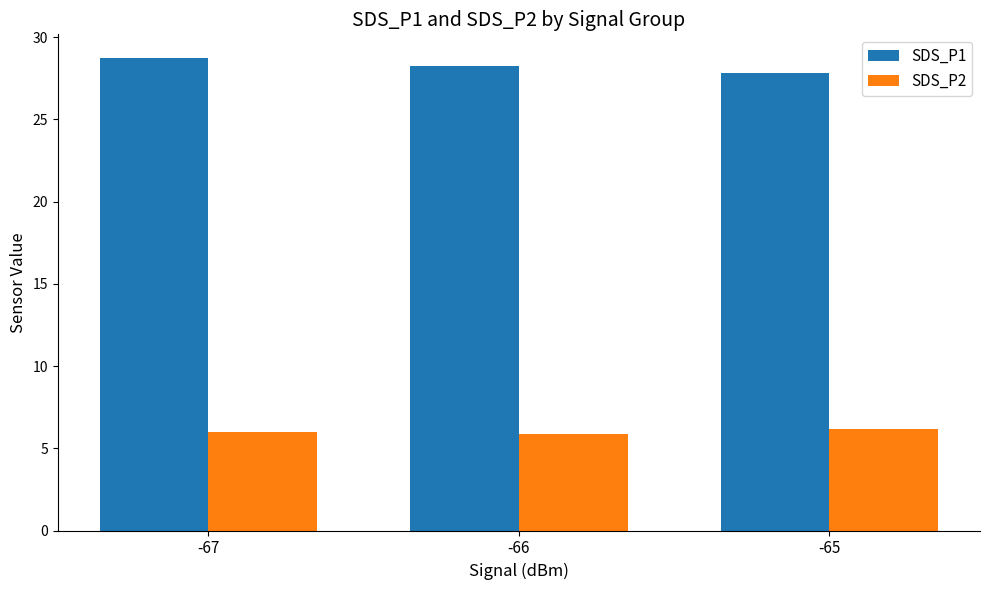

What is the value of the SDS_P1 bar at the 3rd from the left?

27.8